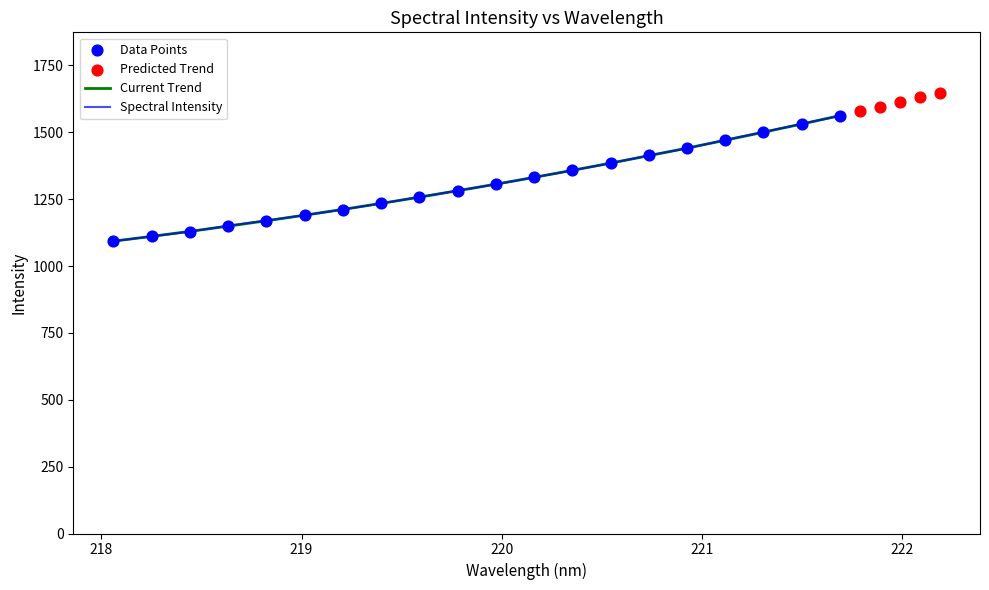

Which has a higher value, 218.0596 or 220.1623?

220.1623